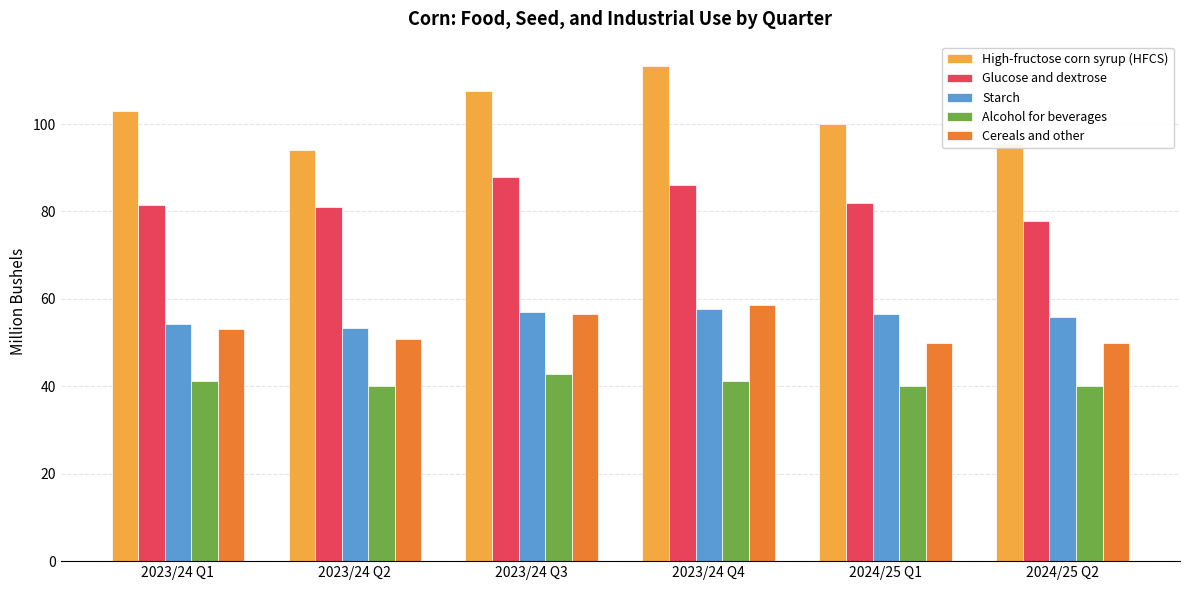

Are the bars horizontal?

No